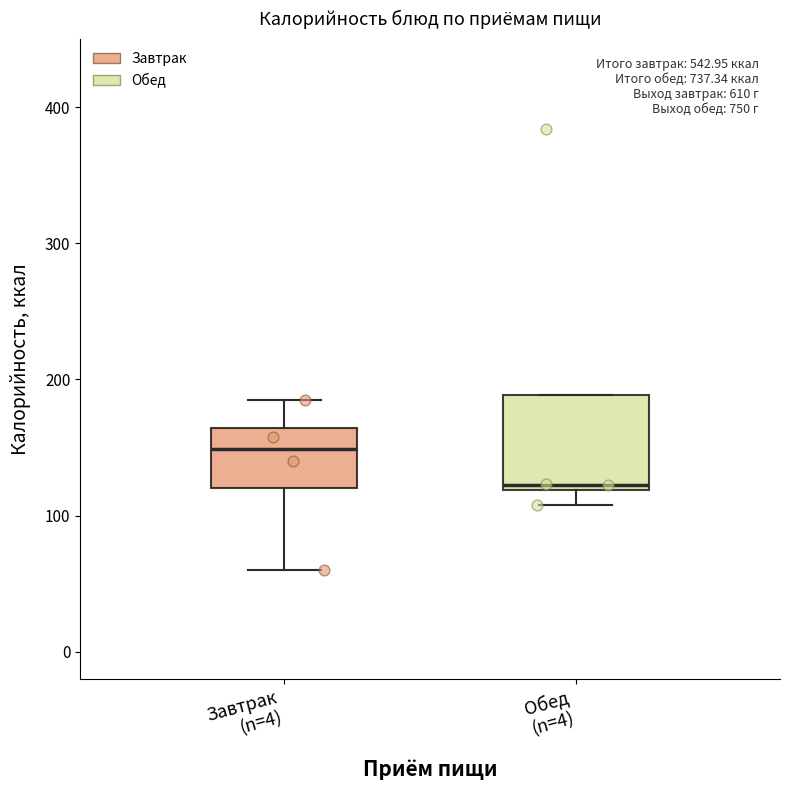

Which box's median line is the lowest?

Обед (n=4)